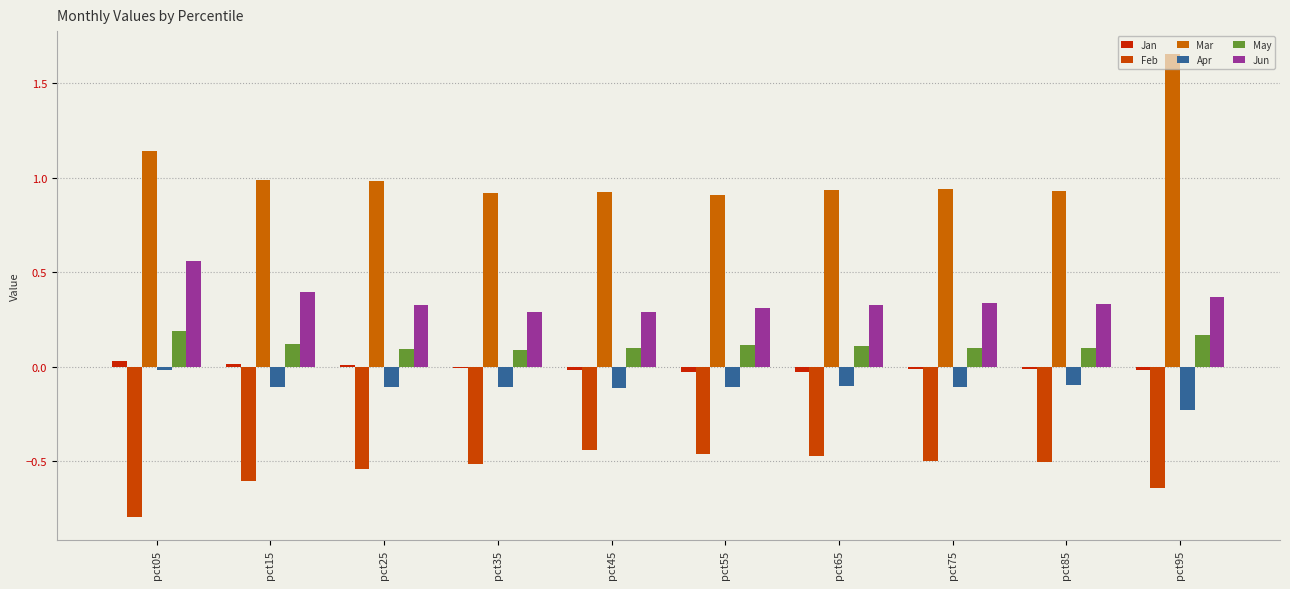

How many May values are between 0 and 1?

10